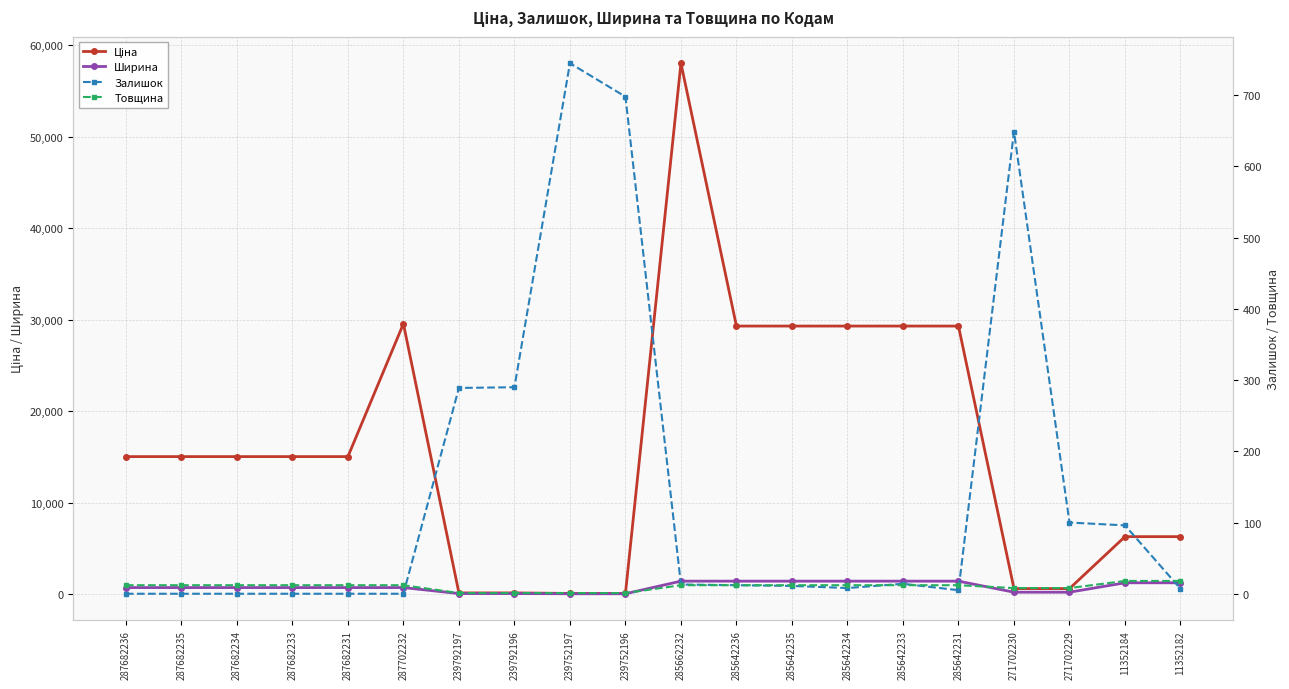

Where do Товщина and Залишок first cross each other?

287702232 and 239792197